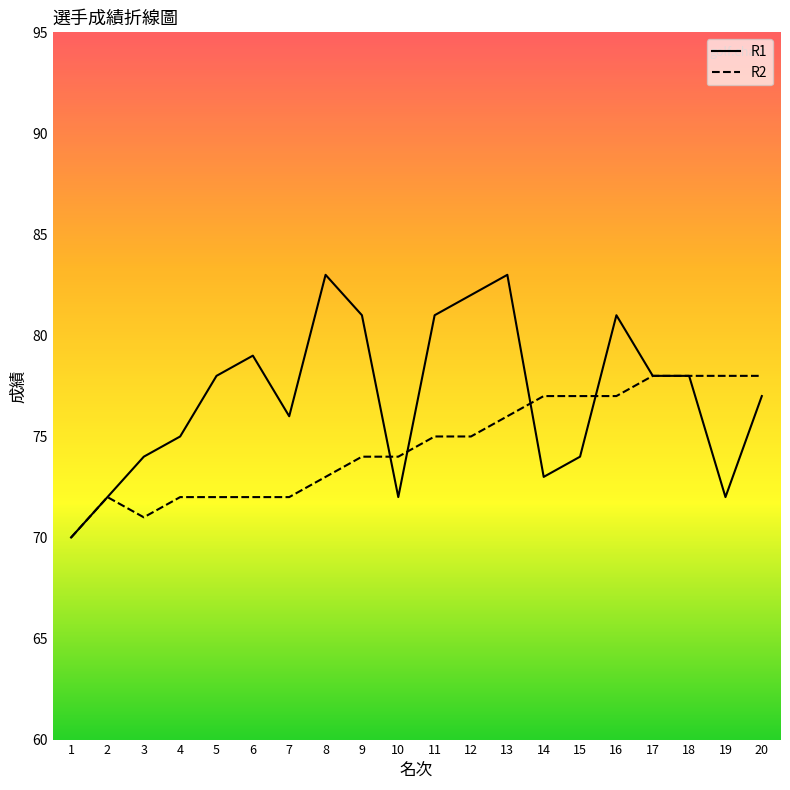

The R1 series shows 16 at 7. True or false?

False